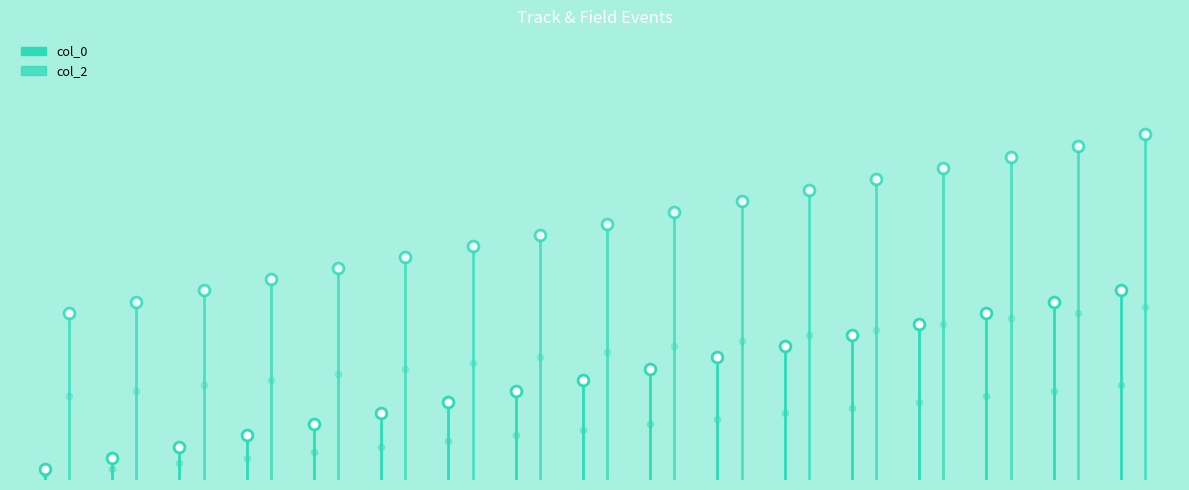

At how many categories does at least one series exceed 2?

1